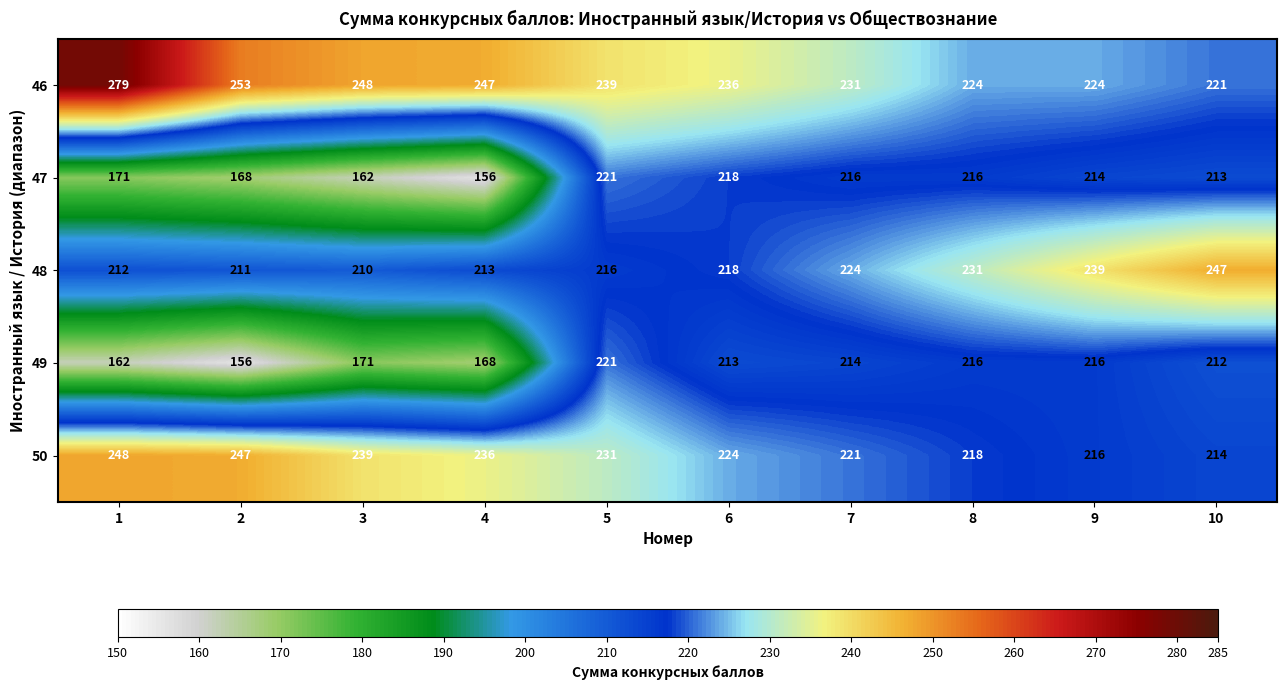

How many data points in 46 are less than 239?

5